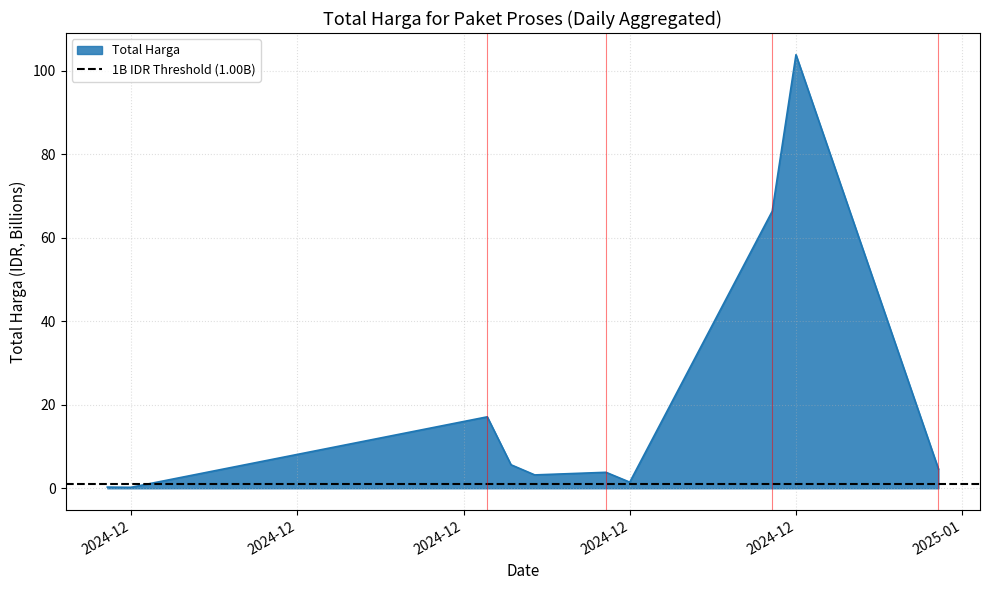

How many interior local valleys (lower than both neighbors) does the data have?

3